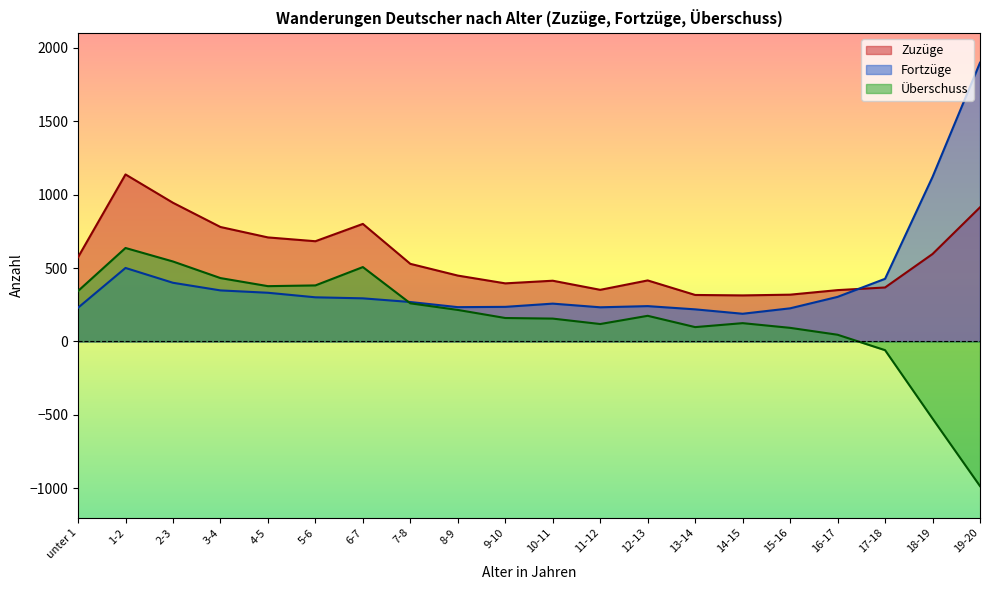

How many lines are shown in the chart?

3